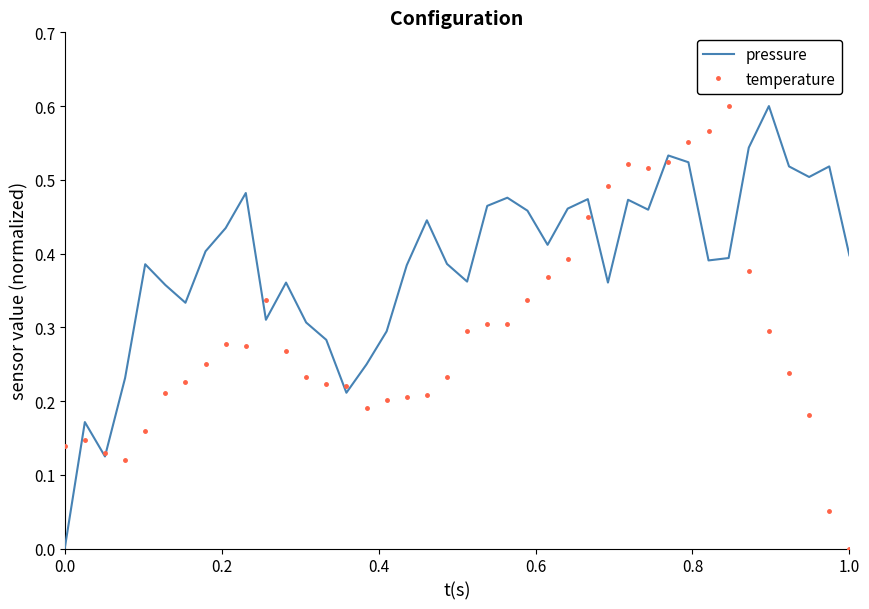

List the series in order of their overall mean, highest first.

pressure, temperature